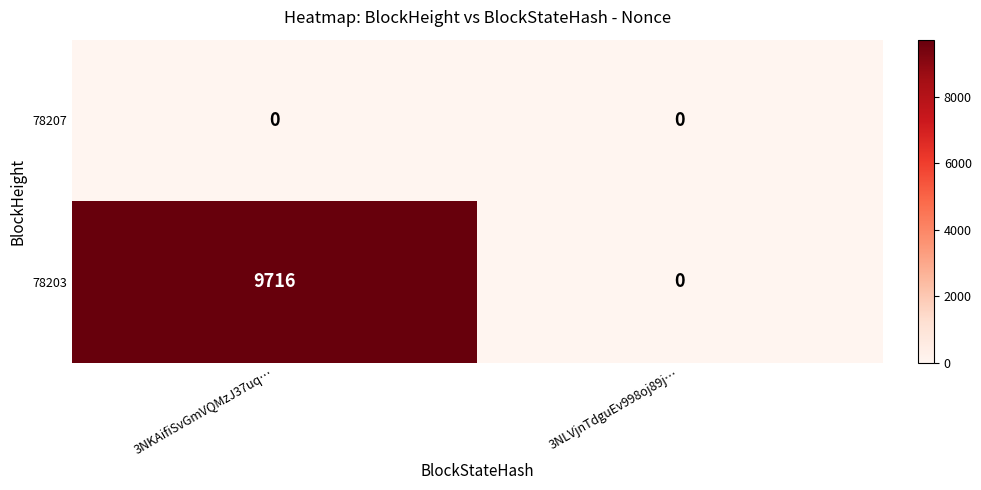

True or false: 78207 has a value of 0 at 3NLVjnTdguEv998oj89j….

True